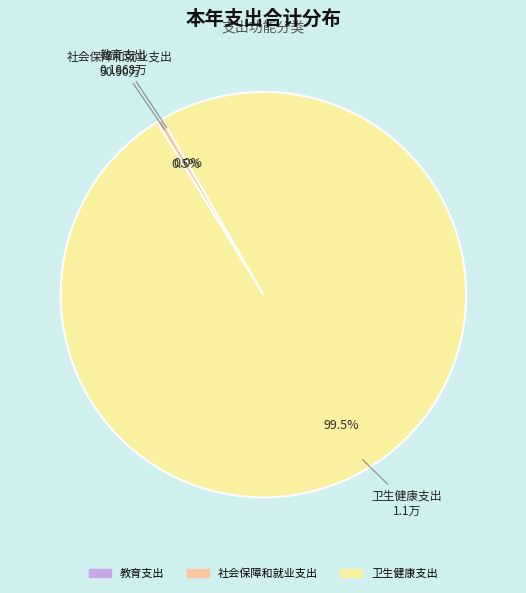

Is there a majority slice in this chart?

Yes